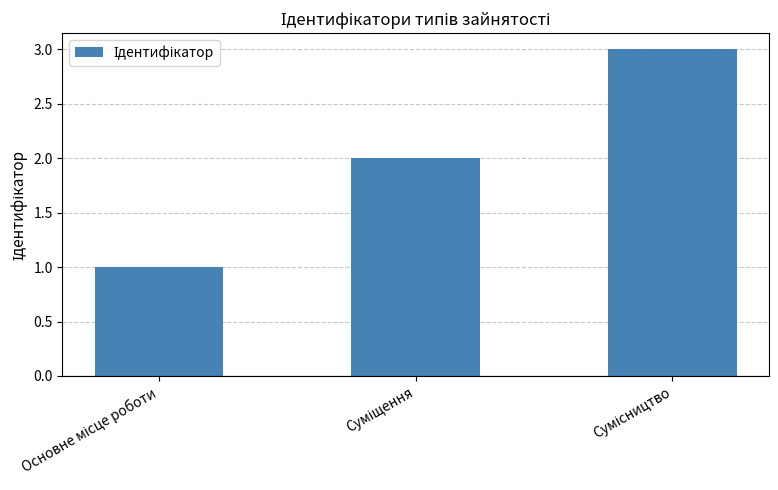

What is the greatest value displayed?

3